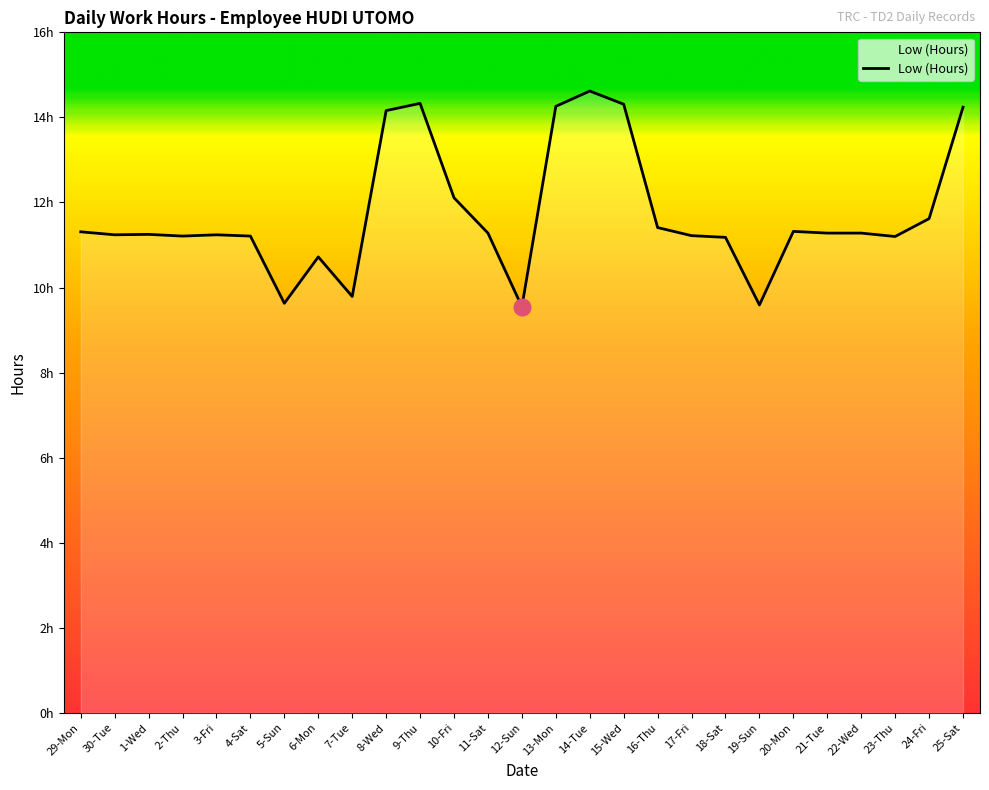

Rank the categories by value from highest to lowest.

14-Tue, 9-Thu, 15-Wed, 13-Mon, 25-Sat, 8-Wed, 10-Fri, 24-Fri, 16-Thu, 20-Mon, 29-Mon, 11-Sat, 21-Tue, 22-Wed, 1-Wed, 30-Tue, 3-Fri, 17-Fri, 2-Thu, 4-Sat, 23-Thu, 18-Sat, 6-Mon, 7-Tue, 5-Sun, 19-Sun, 12-Sun